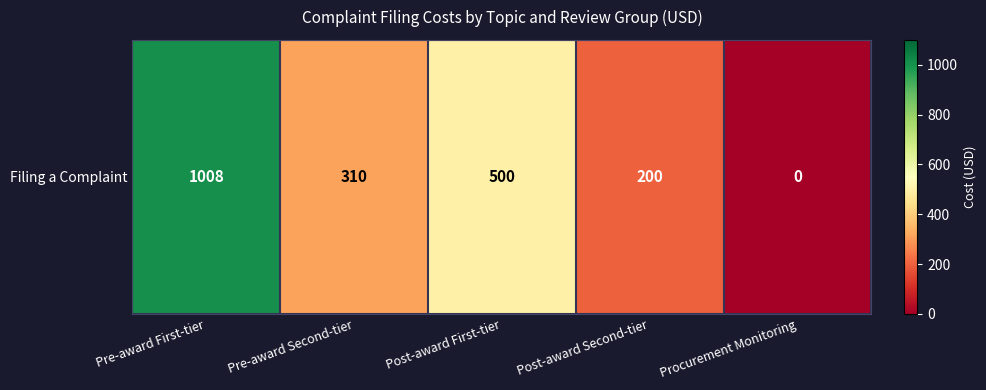

Which label corresponds to the smallest value in the chart?

Procurement Monitoring